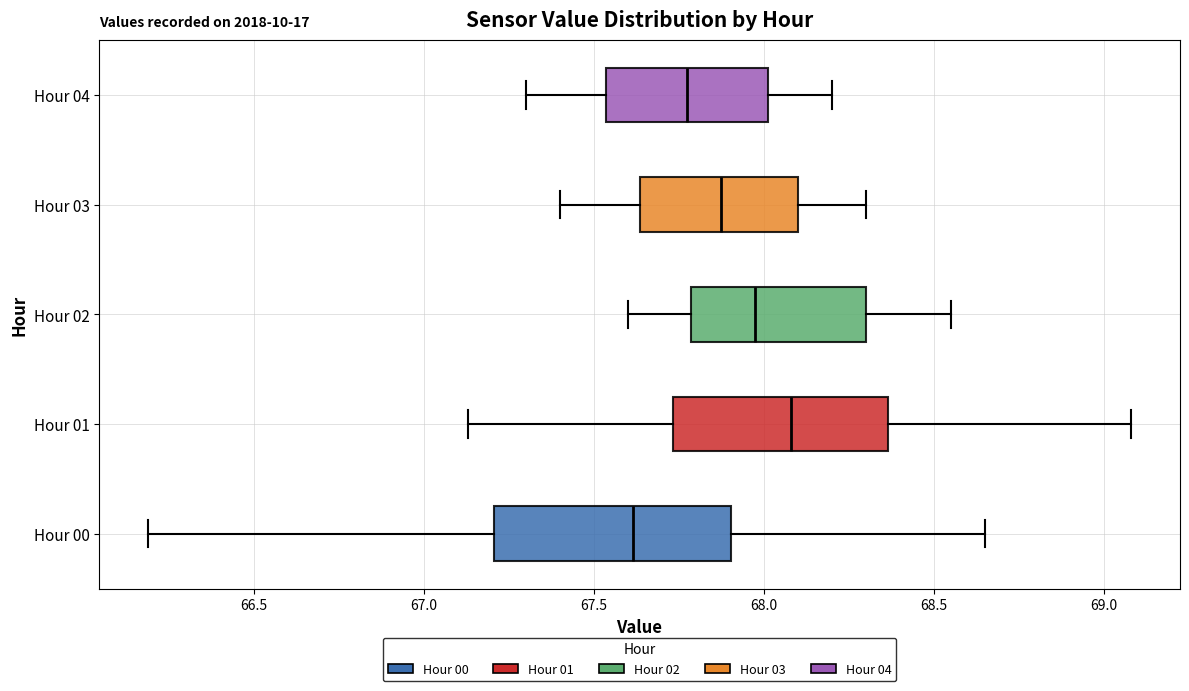

Which box has the furthest to the right median line?

Hour 01